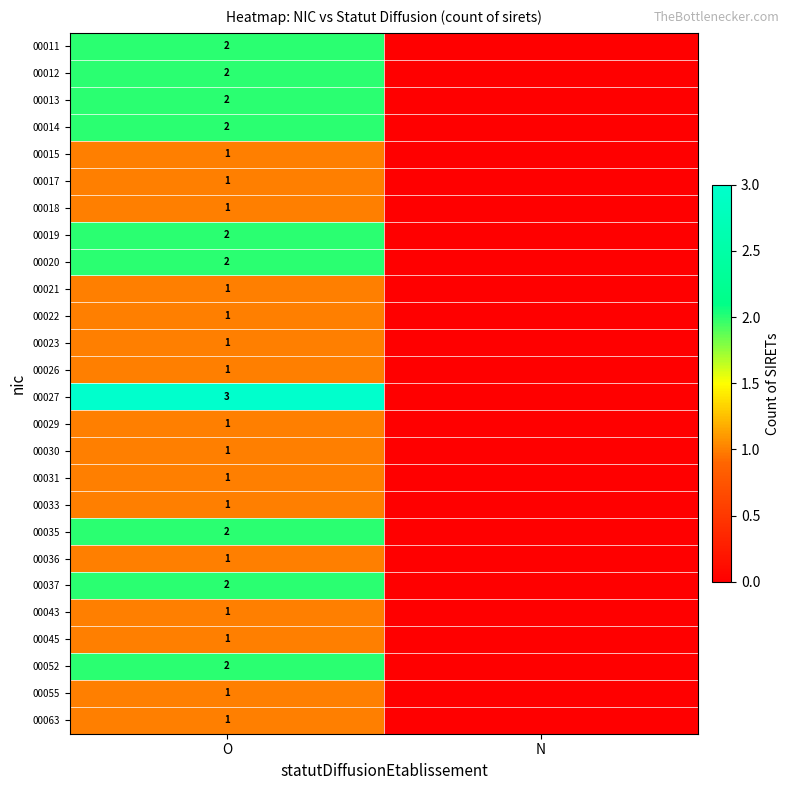

Is it true that 00019 equals 2 at O?

True